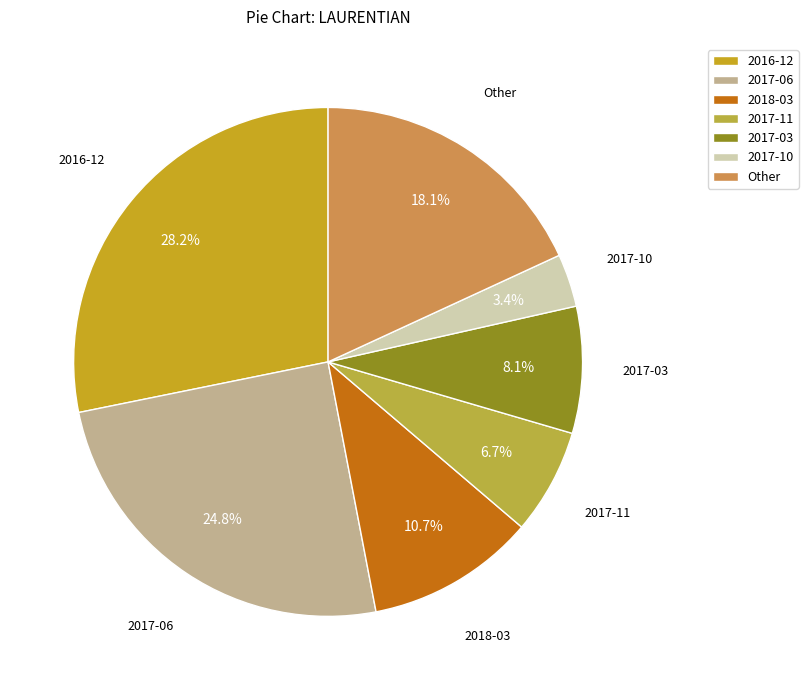

Which slice is the largest?

2016-12